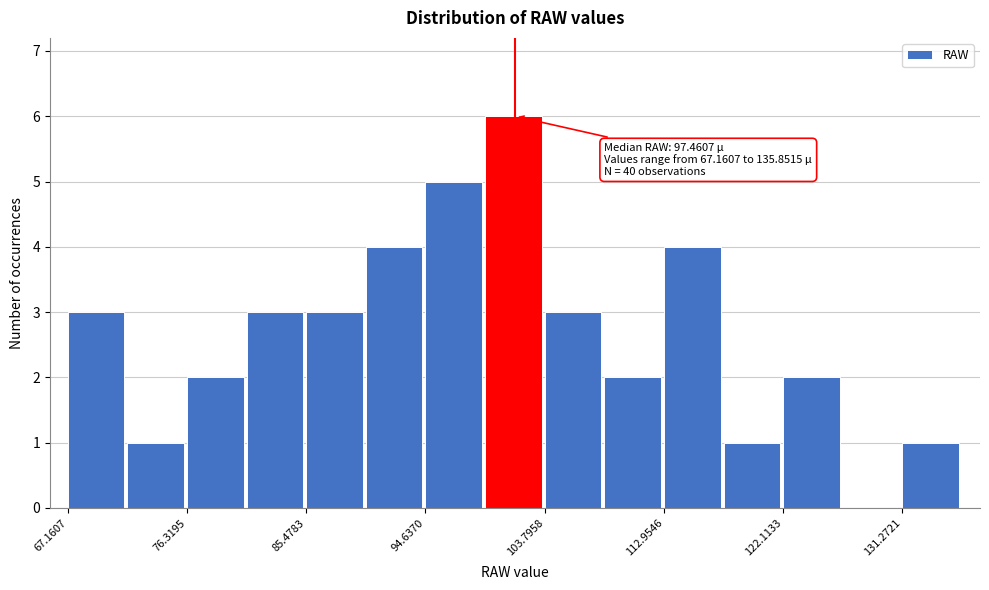

Over which range of the x-axis is the bar tallest?

99 to 104